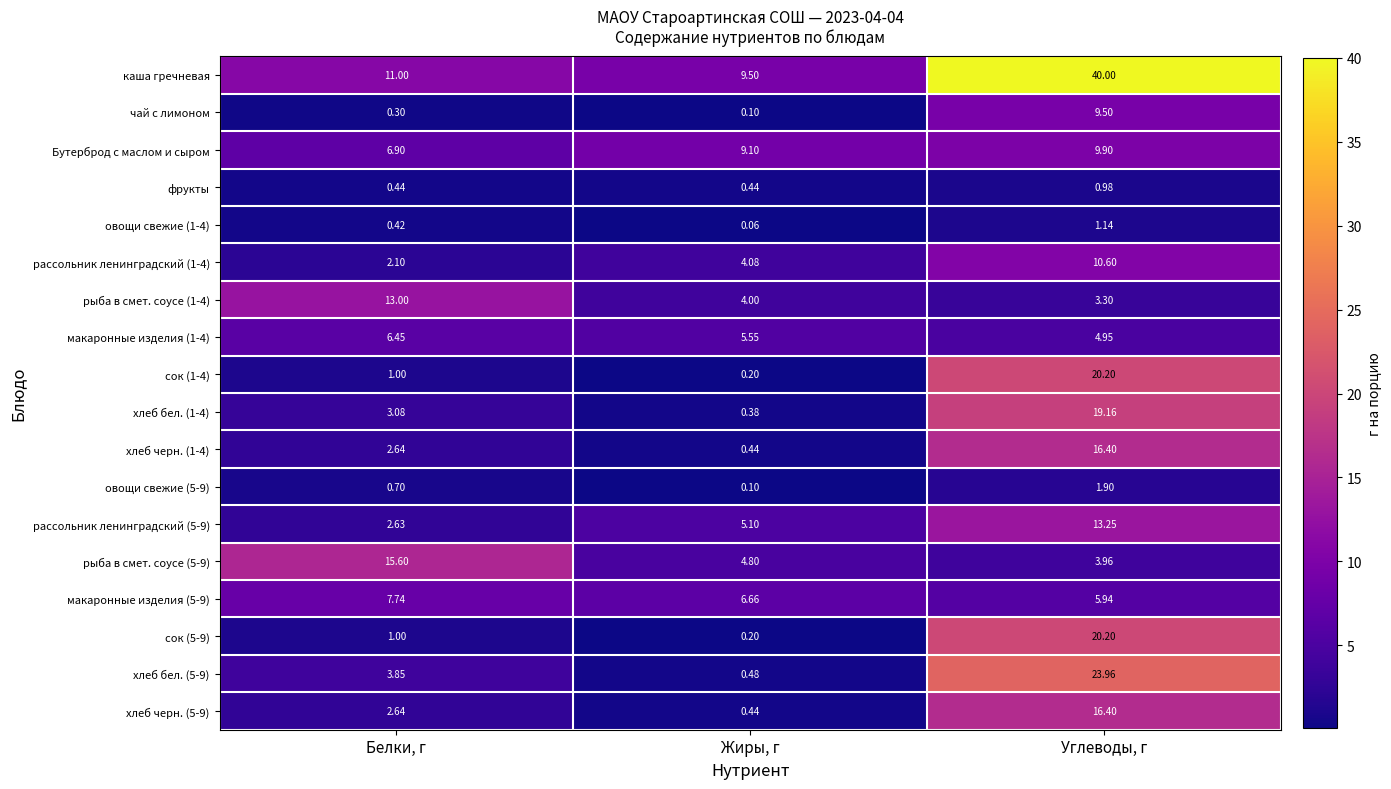

Where does the макаронные изделия (5-9) series first go above 6?

Белки, г